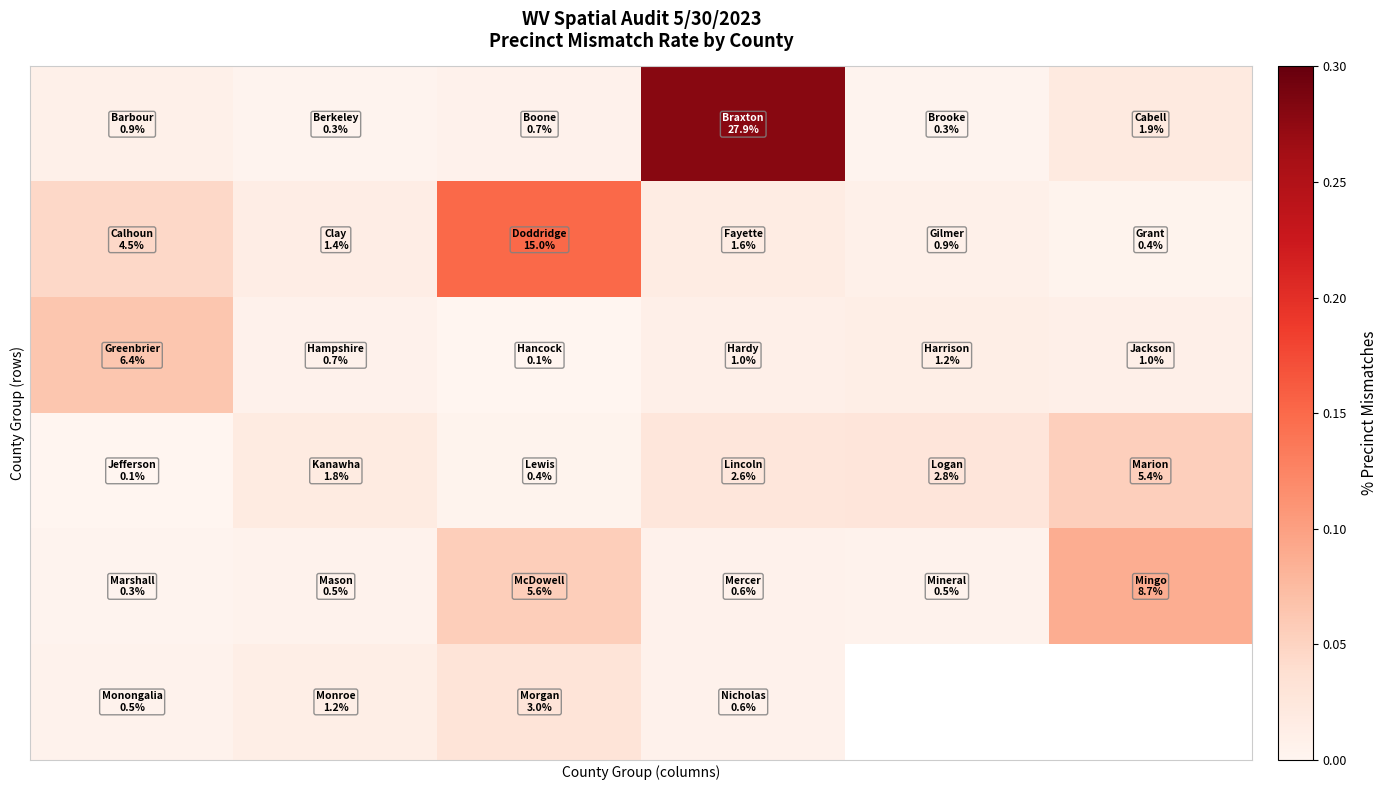

What is the difference between the highest and lowest values at 5?

0.1